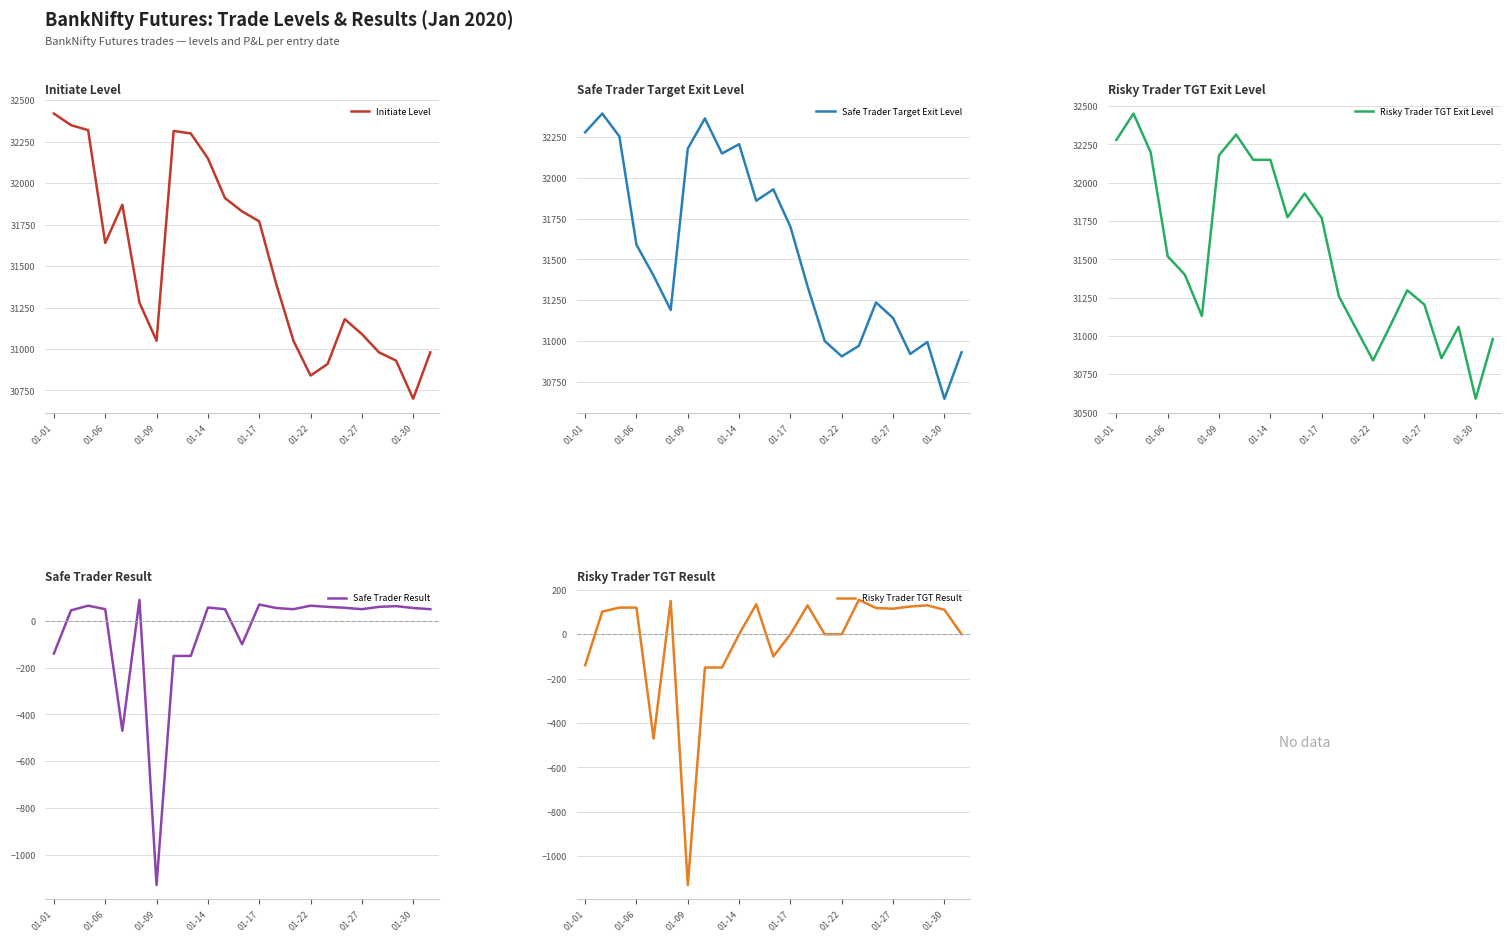

What is the highest value of the Safe Trader Result series?

90